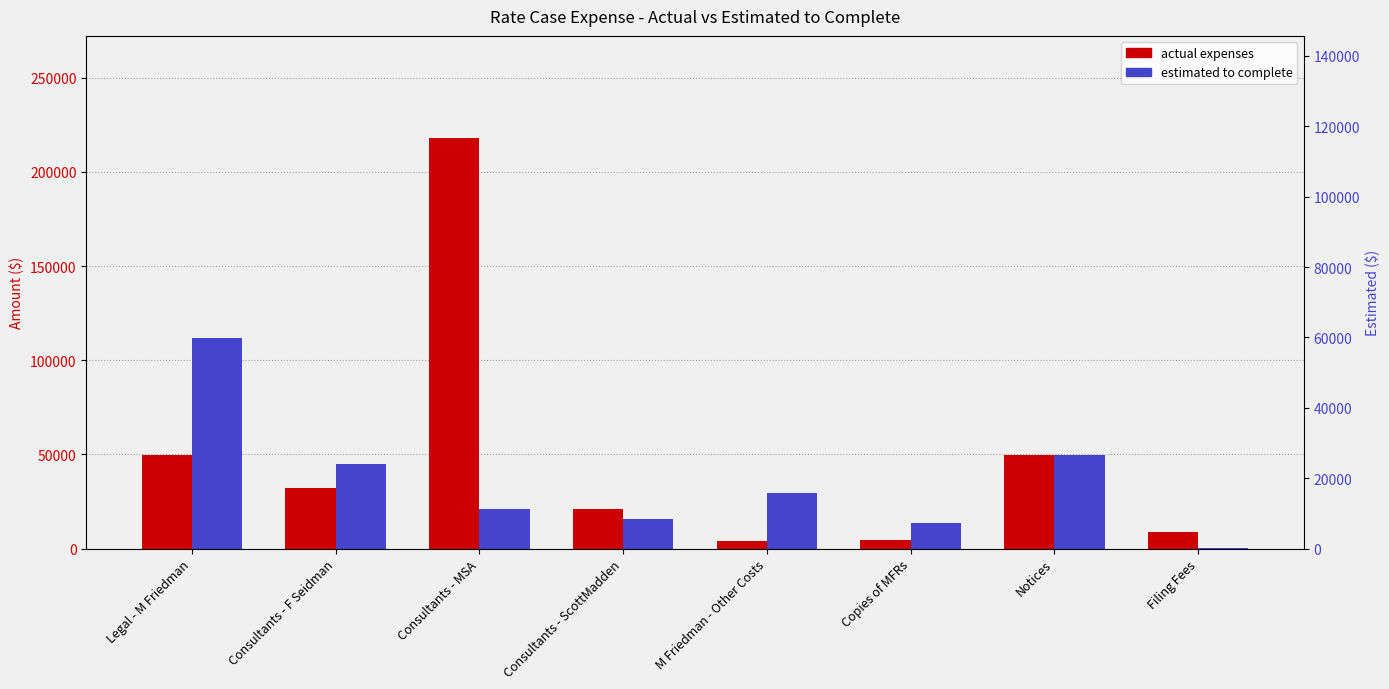

Which series changed the most between Consultants - MSA and Filing Fees?

Actual Expenses